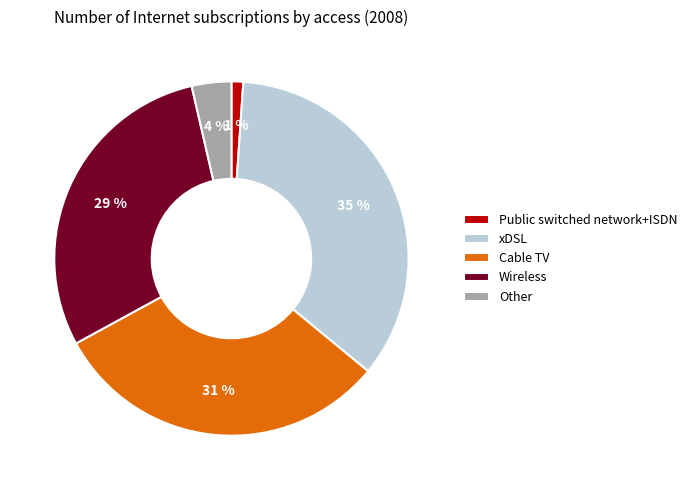

Which slice is the largest?

xDSL